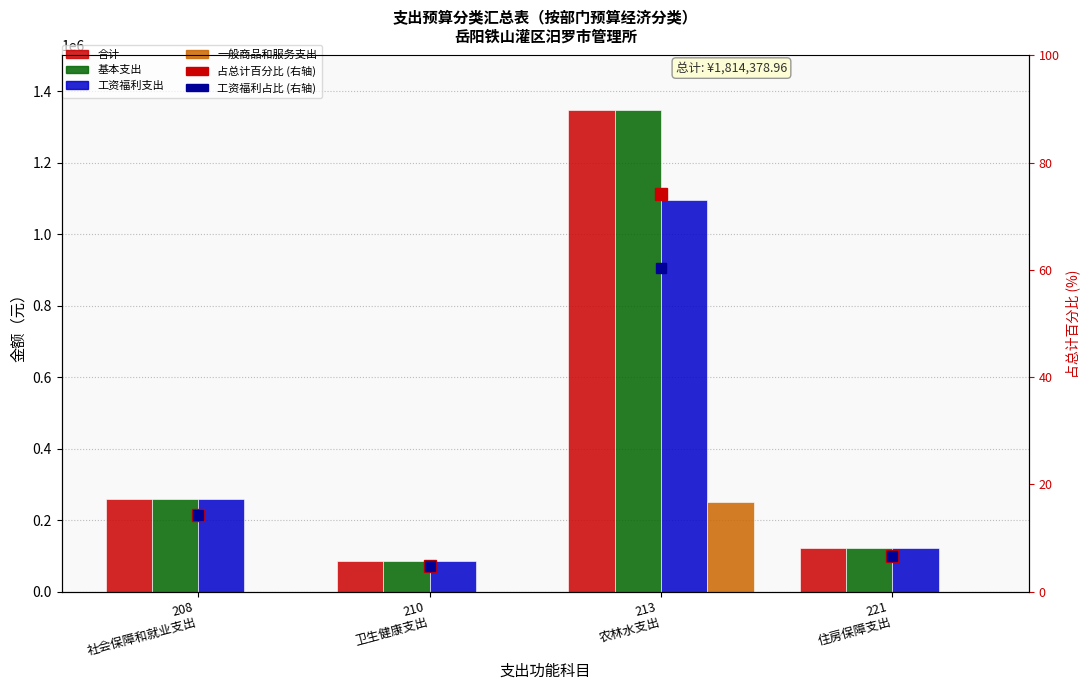

Rank the series at 208
社会保障和就业支出 from highest to lowest value.

合计, 基本支出, 工资福利支出, 一般商品和服务支出